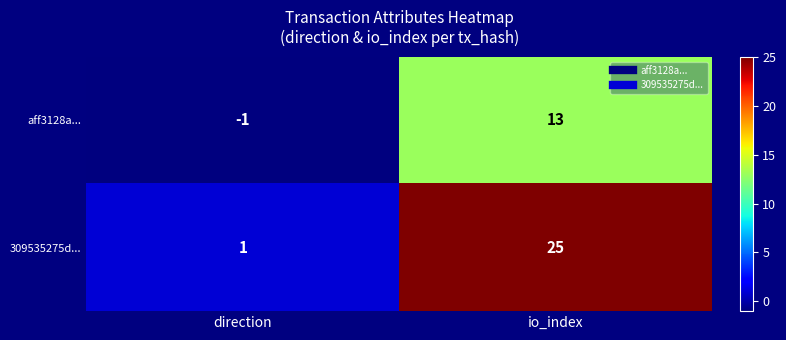

List the series in order of their overall mean, lowest first.

aff3128a..., 309535275d...